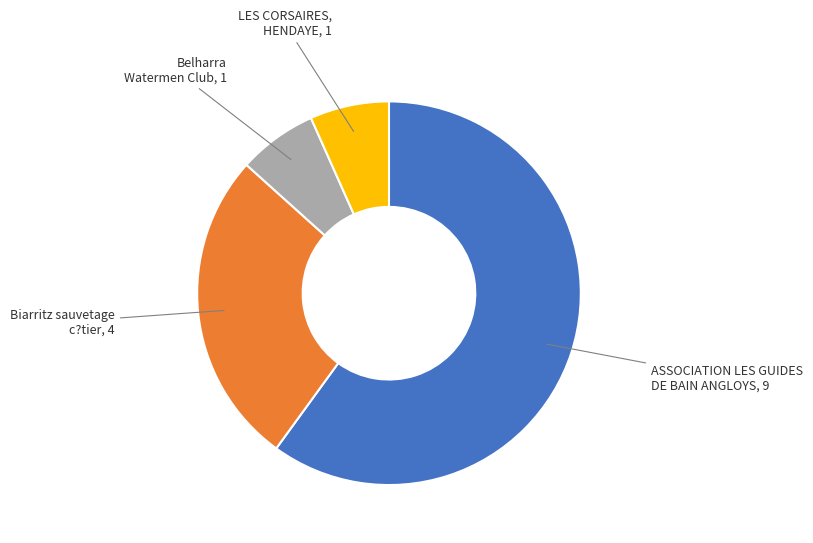

Is there a majority slice in this chart?

Yes